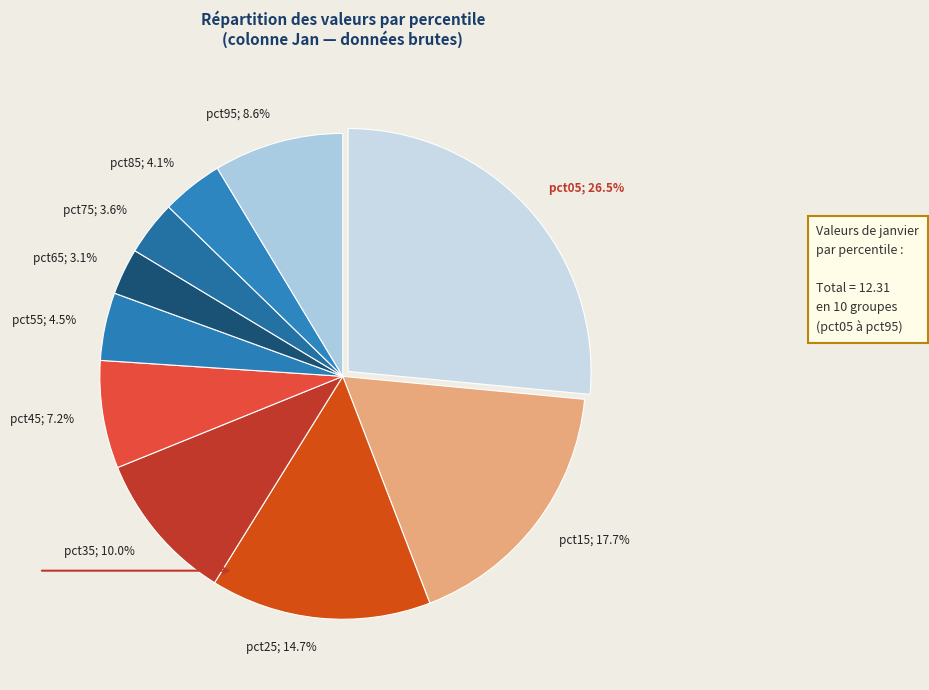

To the nearest percent, what is the difference between the largest and smallest slice percentages?

23%